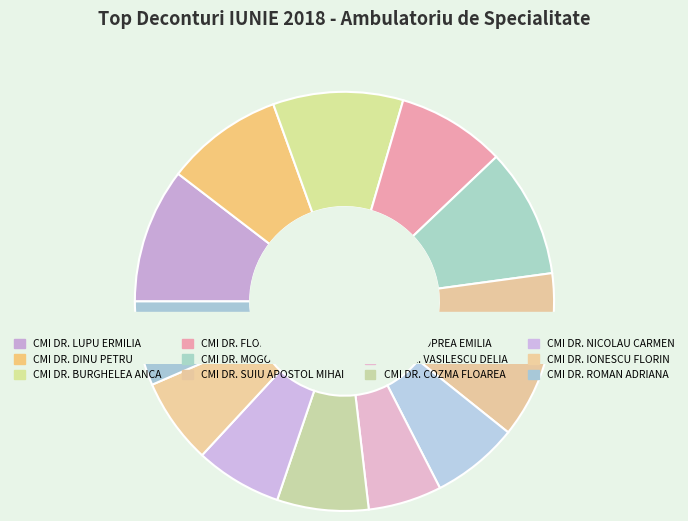

Rank the categories by value from highest to lowest.

CMI DR. SUIU APOSTOL MIHAI, CMI DR. LUPU ERMILIA, CMI DR. BURGHELEA ANCA, CMI DR. MOGOS DOINA, CMI DR. DINU PETRU, CMI DR. FLOREA TANIA, CMI DR. COZMA FLOAREA, CMI DR. OPREA EMILIA, CMI DR. NICOLAU CARMEN, CMI DR. IONESCU FLORIN, CMI DR. ROMAN ADRIANA, CMI DR. VASILESCU DELIA